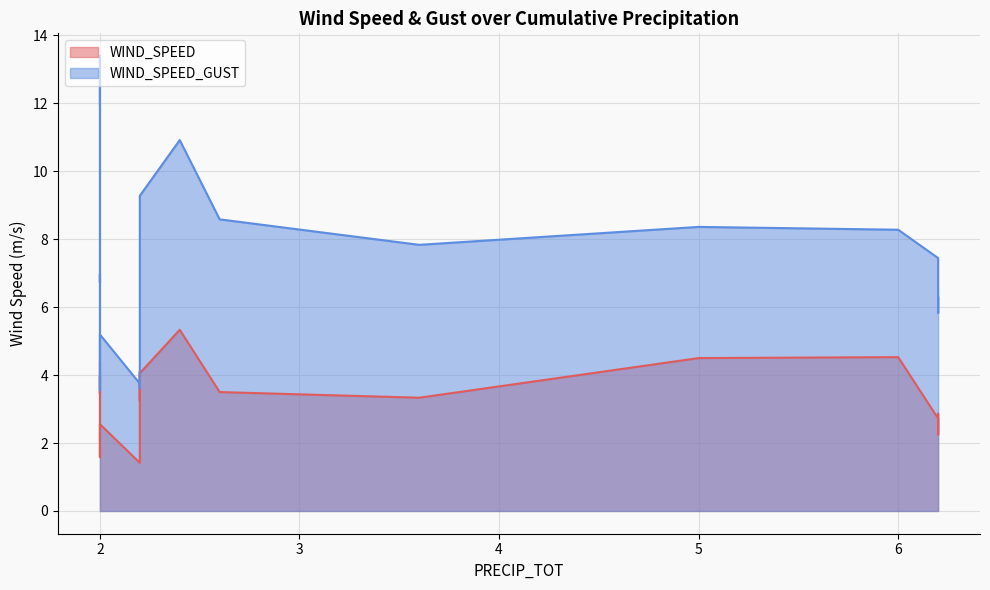

Between 2.2 and 6.2, which series saw the biggest shift?

WIND_SPEED